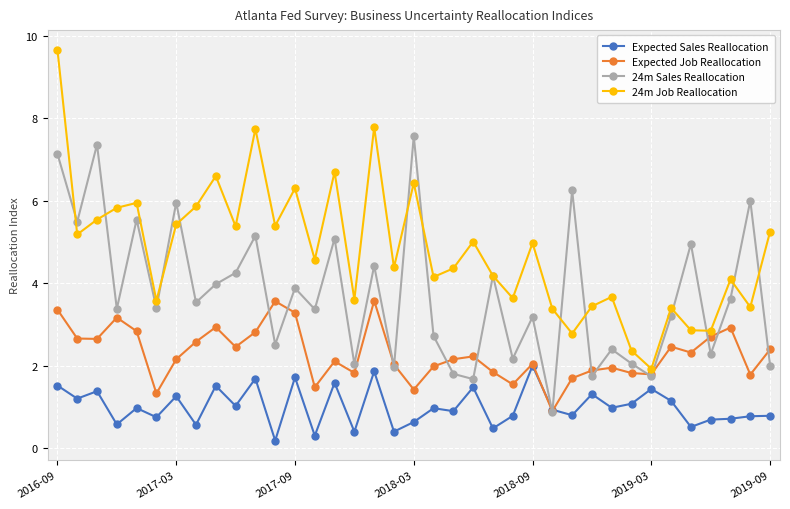

List the series in order of their peak value, highest first.

24m Job Reallocation, 24m Sales Reallocation, Expected Job Reallocation, Expected Sales Reallocation